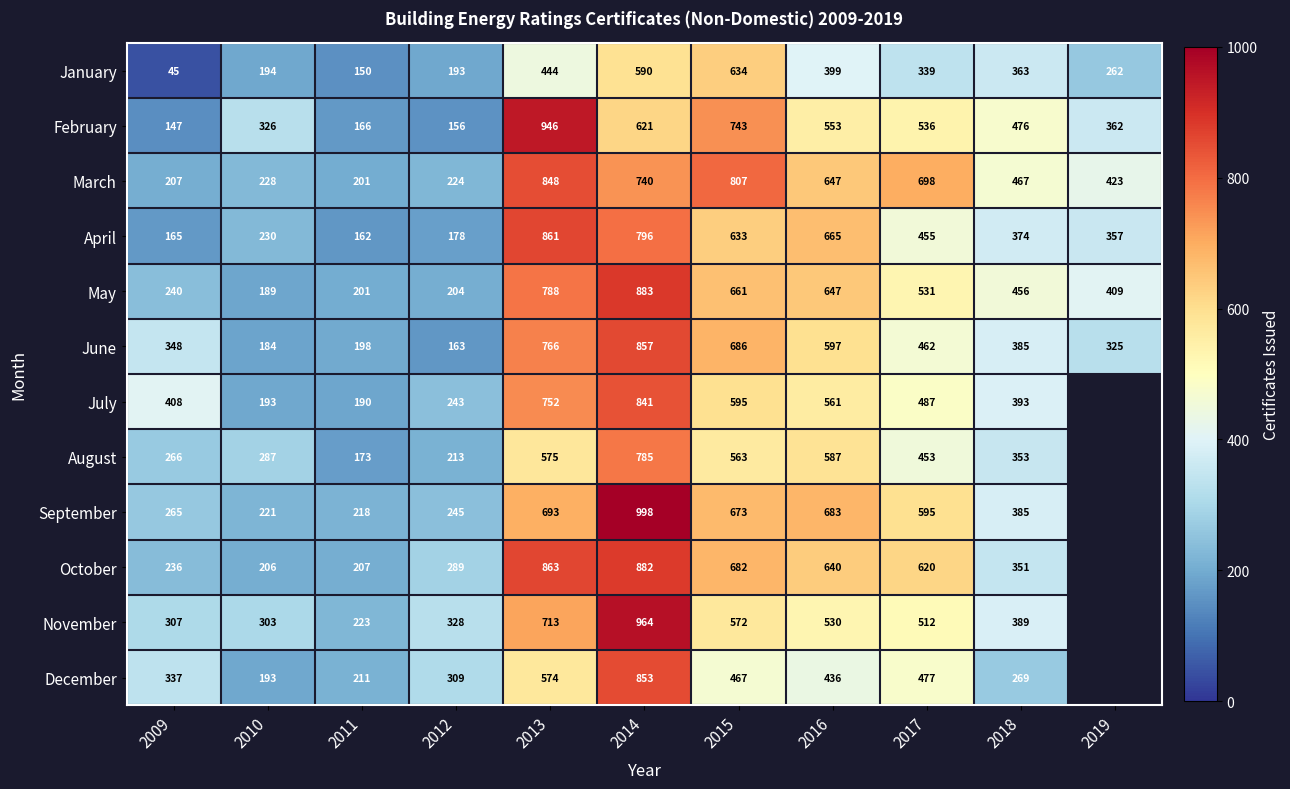

Rank the series at 2014 from lowest to highest value.

January, February, March, August, April, July, December, June, October, May, November, September